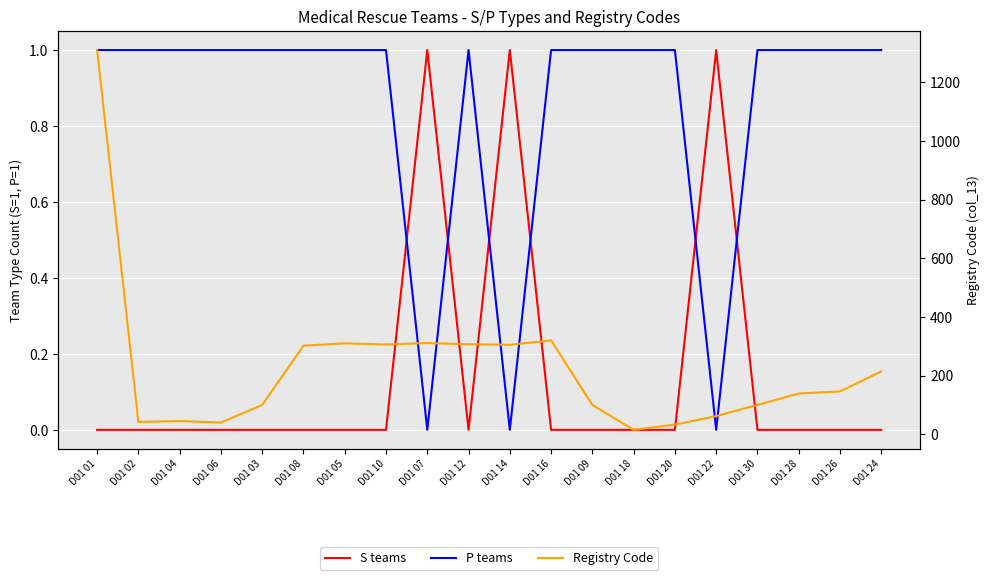

What is the total value across all series at D01 12?

308